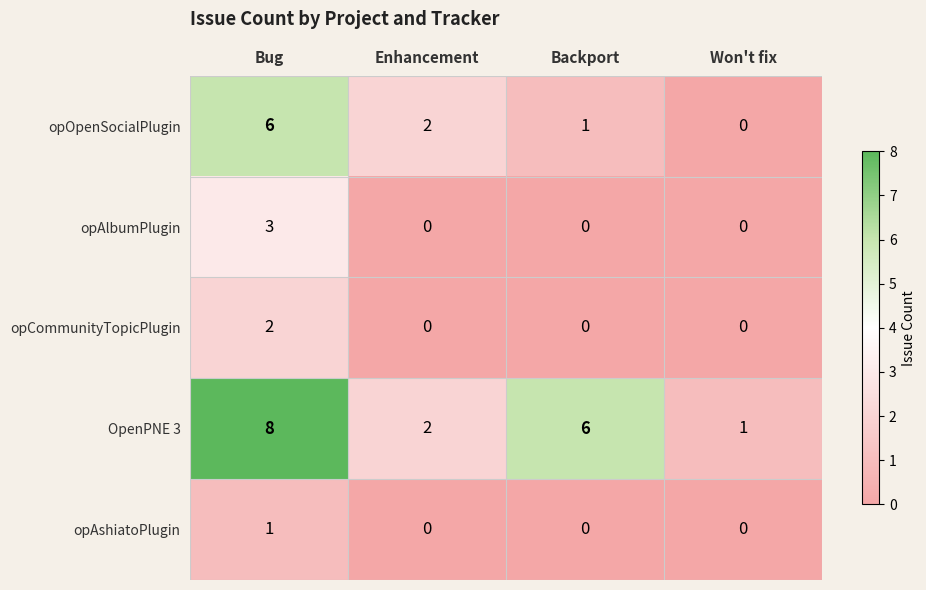

The OpenPNE 3 series shows 1 at Backport. True or false?

False